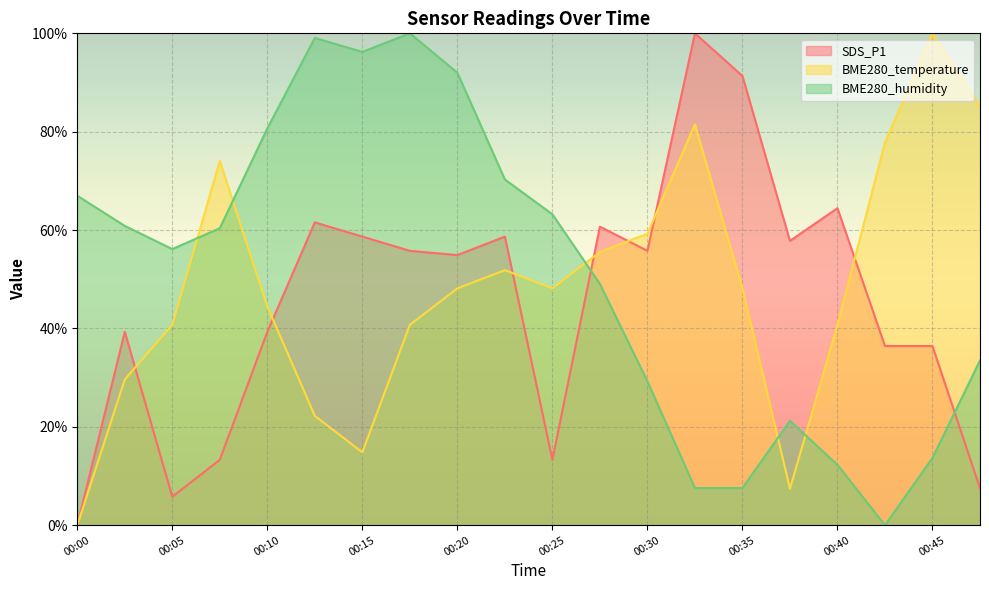

How many intersections are there between BME280_temperature and BME280_humidity?

5